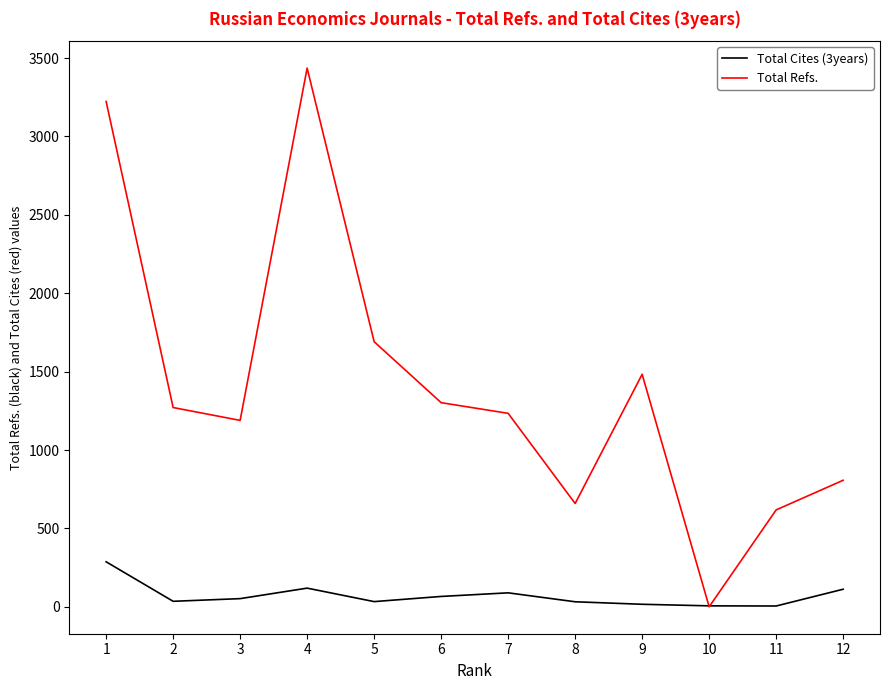

How many interior local valleys does the Total Refs. series have?

3